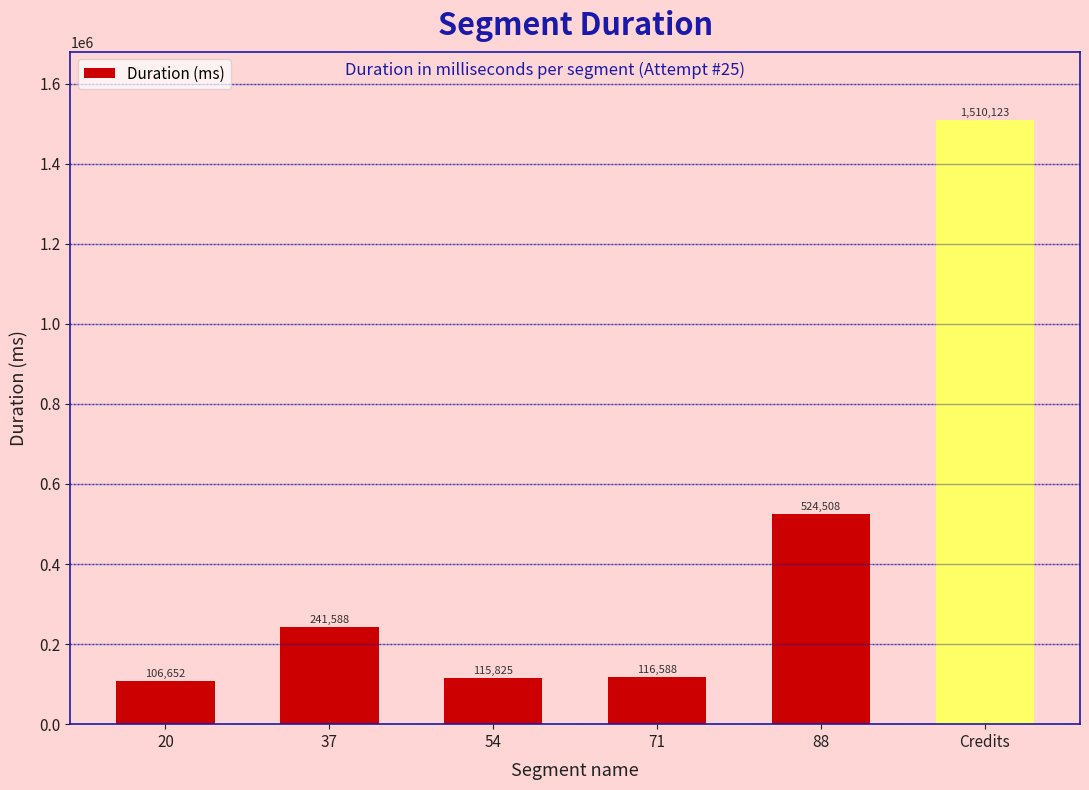

The value at Credits is 2343683. True or false?

False